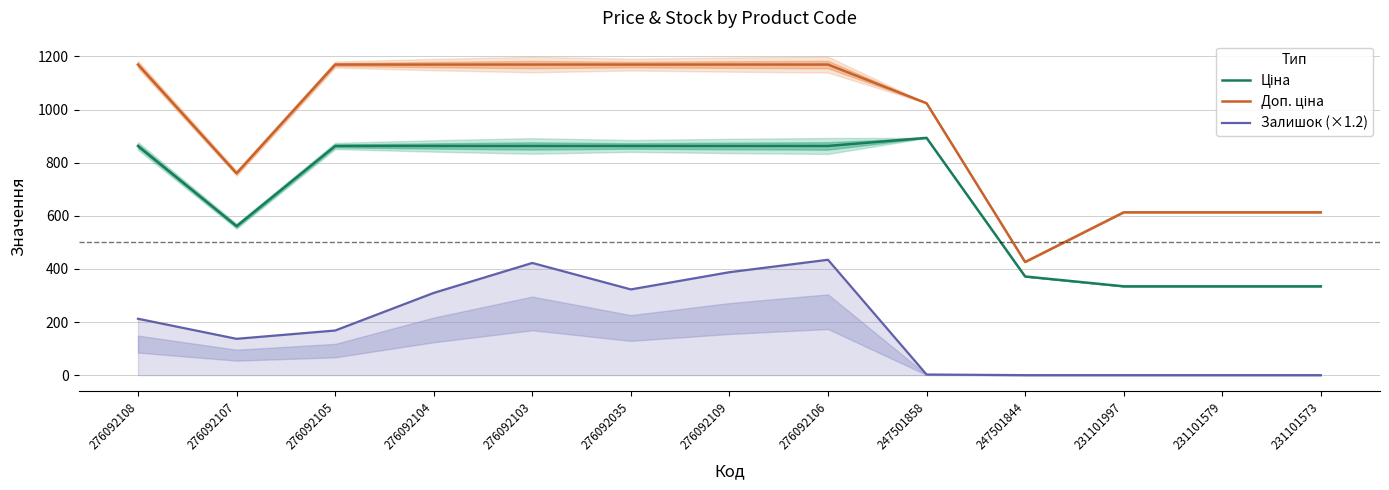

In Ціна, how many points are lower than both neighbors (excluding endpoints)?

1